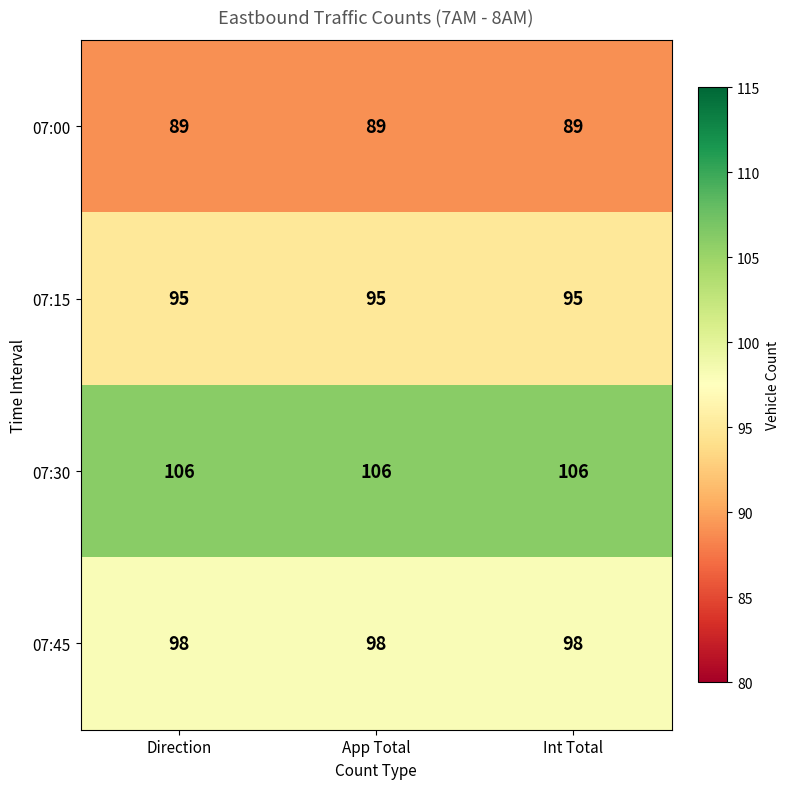

At how many categories does at least one series exceed 91?

3